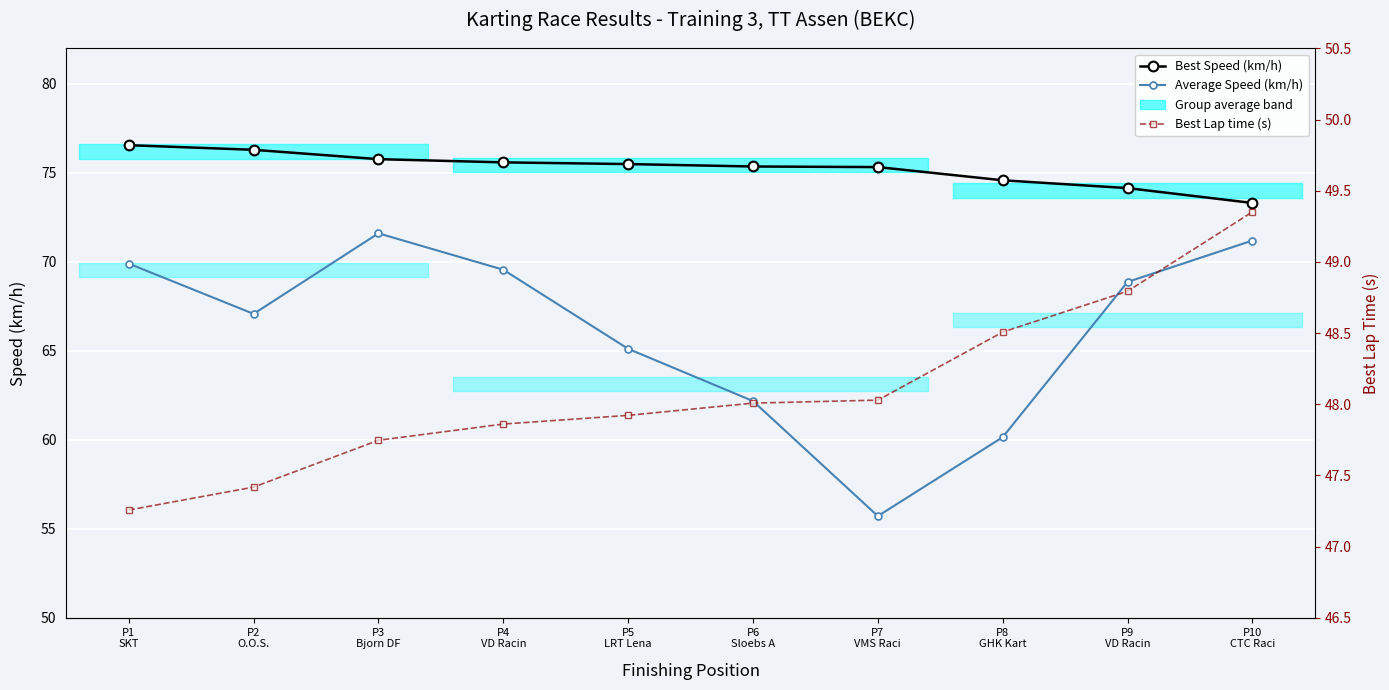

Rank the series by their average value, from highest to lowest.

Best Speed (km/h), Average Speed (km/h), Best Lap time (s)